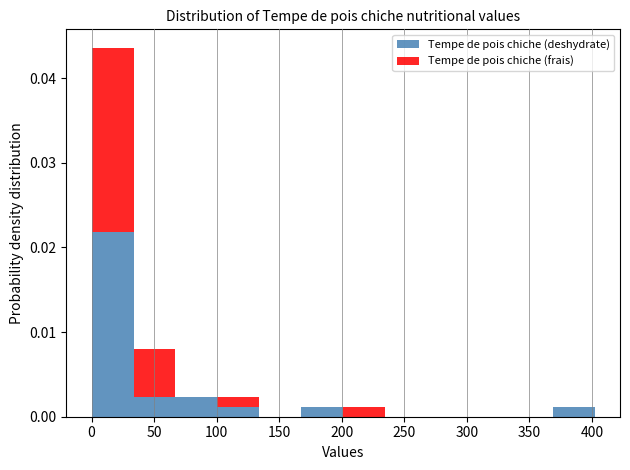

Reading left to right, list every stacked bar in this chart as the range it spans on the x-axis followed by its total height. Neither the bar edges nor the heights are printed on the chart, so give them approximately, as read against the axes.

0 to 35: 0.044
35 to 65: 0.008
65 to 100: 0.002
100 to 135: 0.002
135 to 170: 0
170 to 200: 0.001
200 to 235: 0.001
235 to 270: 0
270 to 300: 0
300 to 335: 0
335 to 370: 0
370 to 400: 0.001